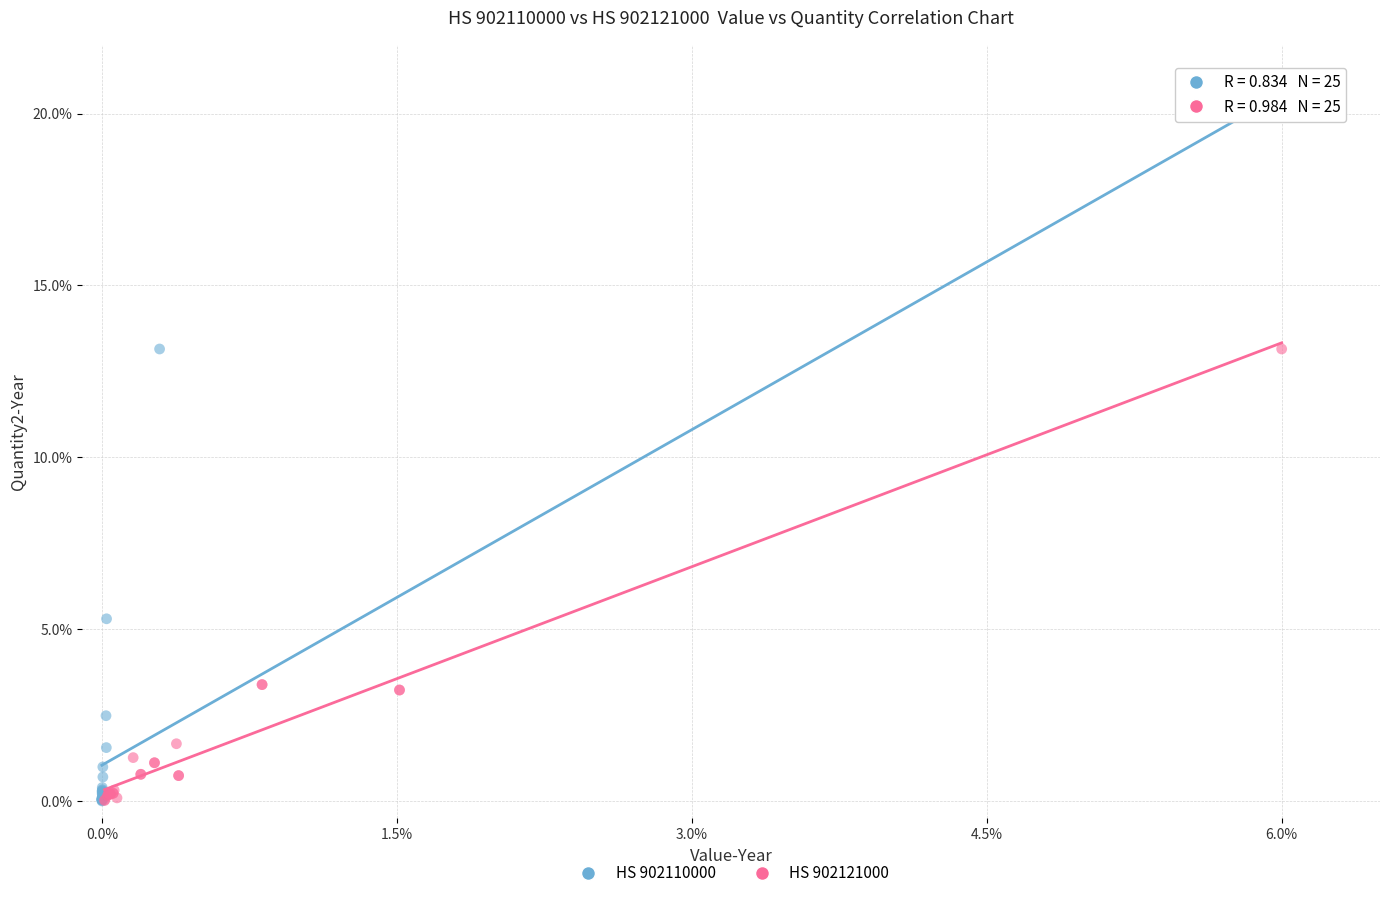

Which series has the largest Y range (max minus min)?

HS 902110000